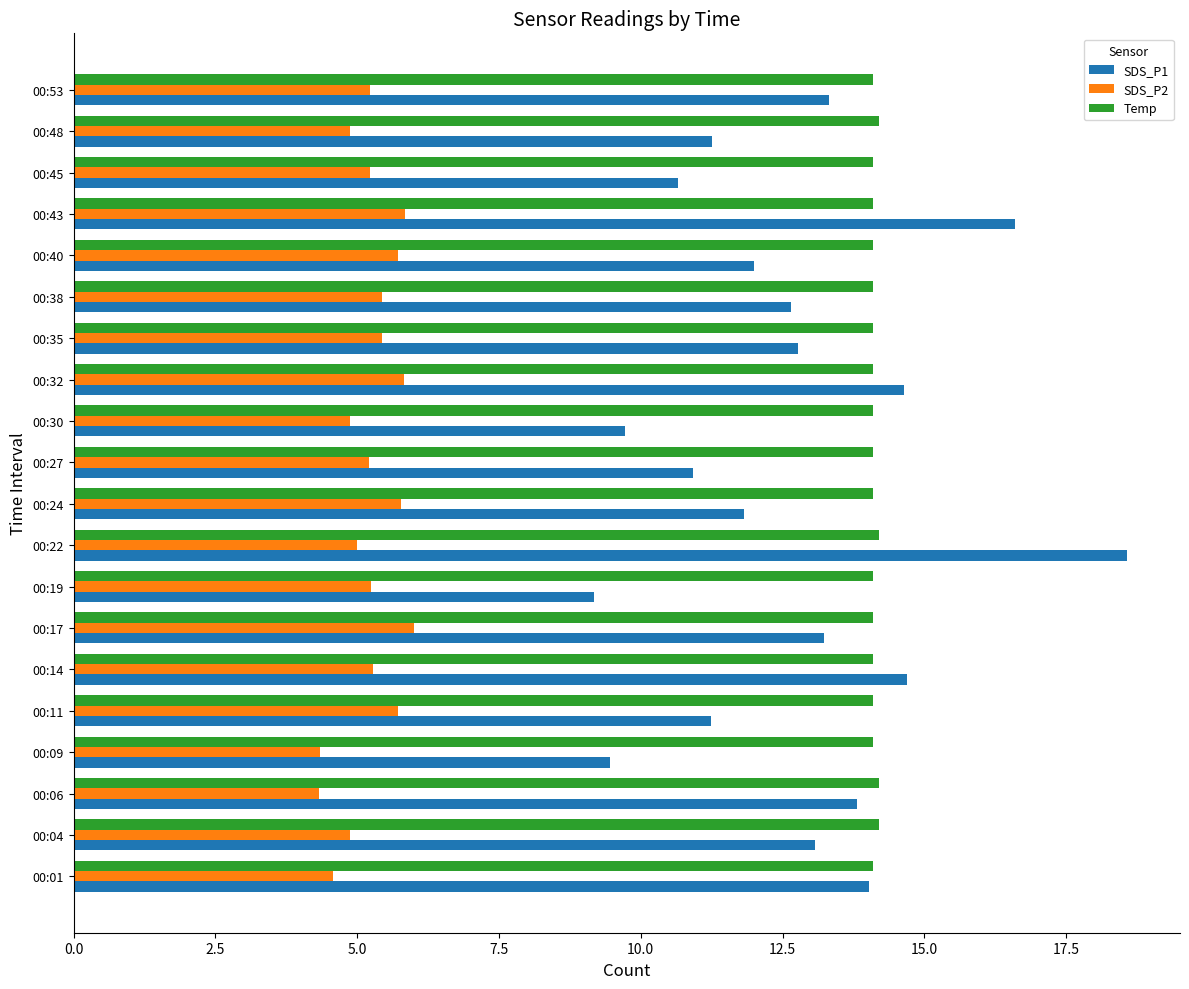

Which series has the widest spread of values?

SDS_P1